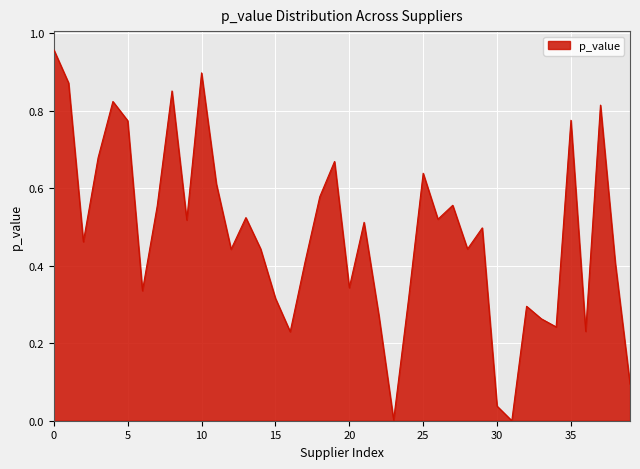

What is the difference between the maximum and second lowest values?

1.0